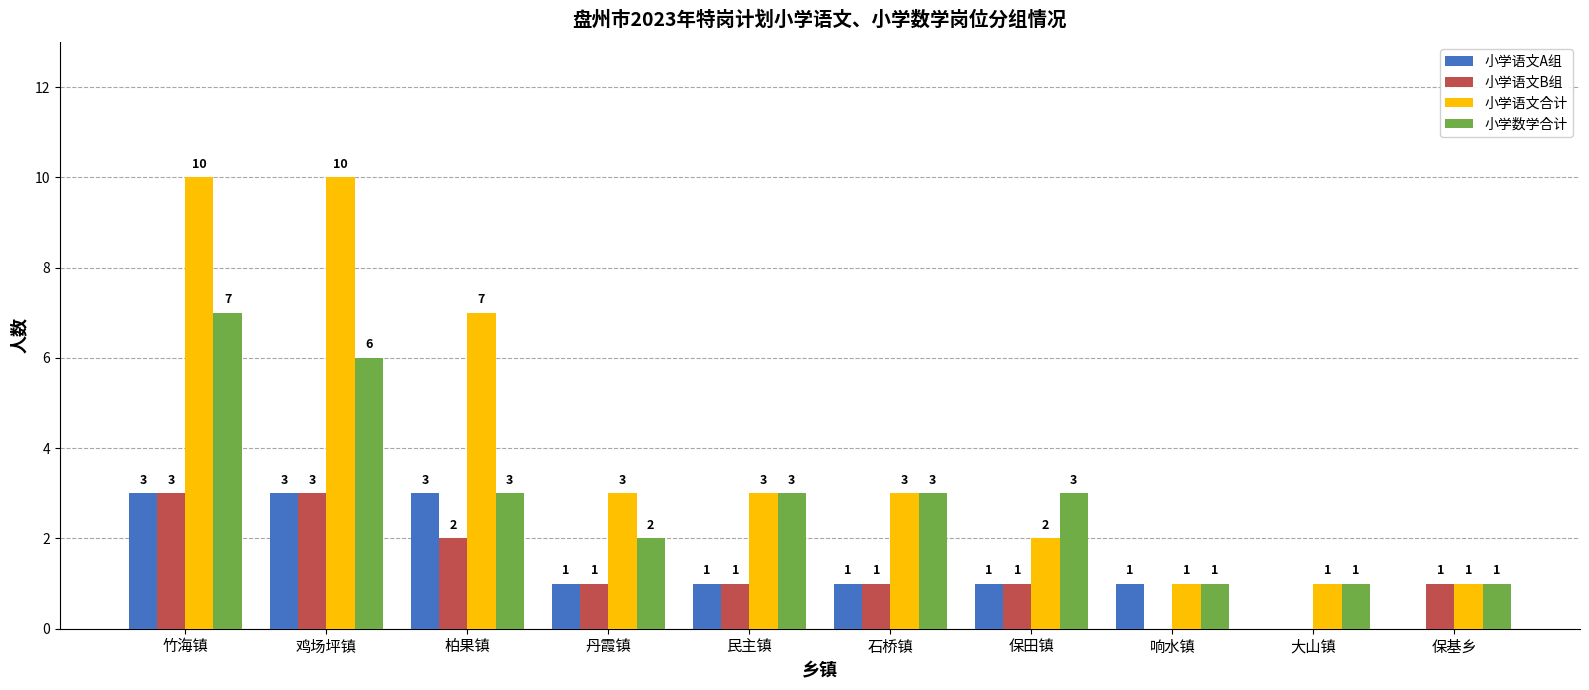

What value does the 小学语文合计 series have at 丹霞镇?

3